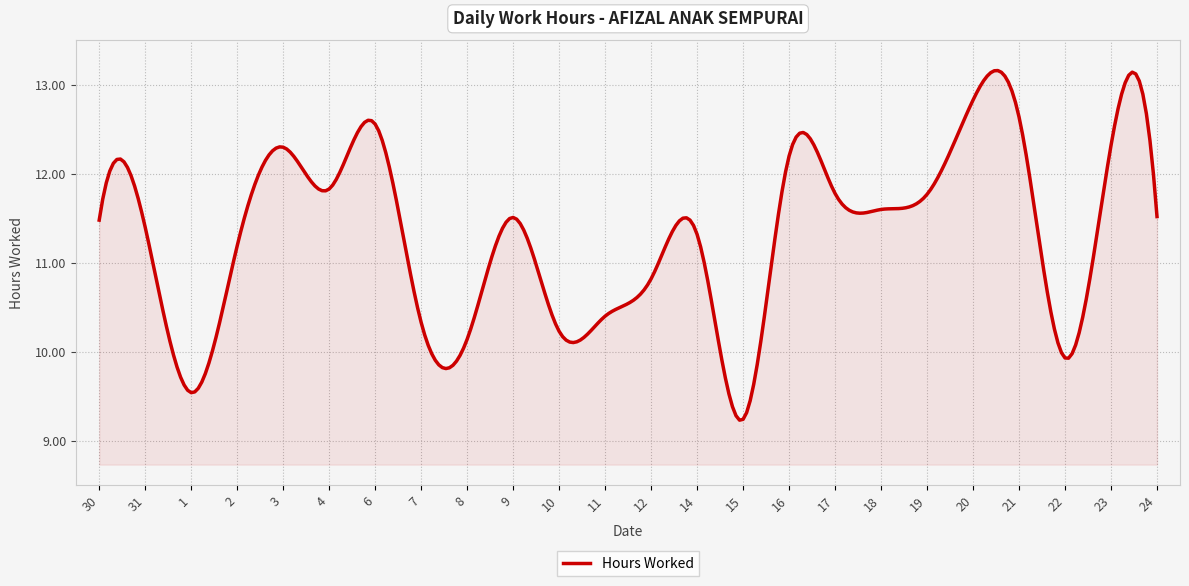

What is the smallest value displayed?

9.2